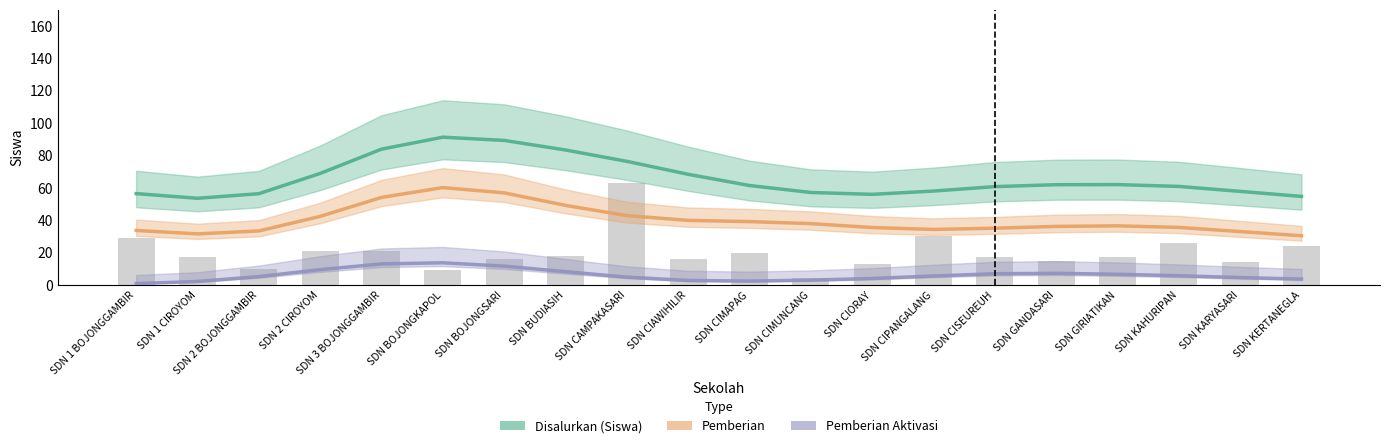

How many distinct data groups are displayed?

4